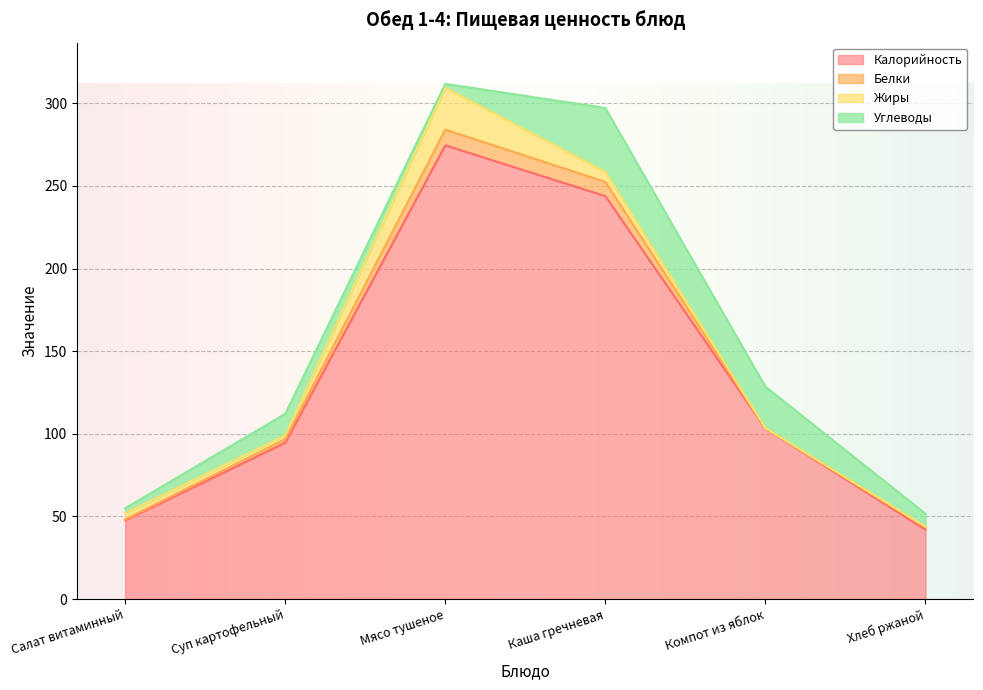

What is the total value across all series at Суп картофельный?

112.1